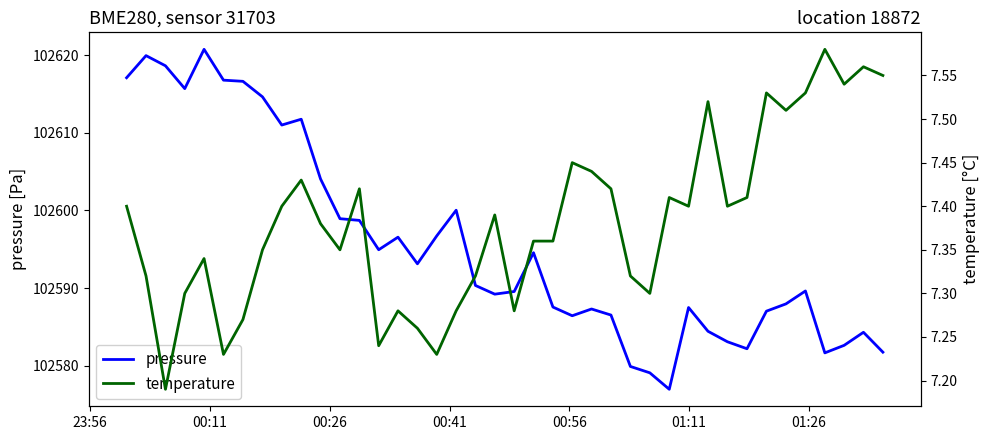

How many lines are shown in the chart?

2